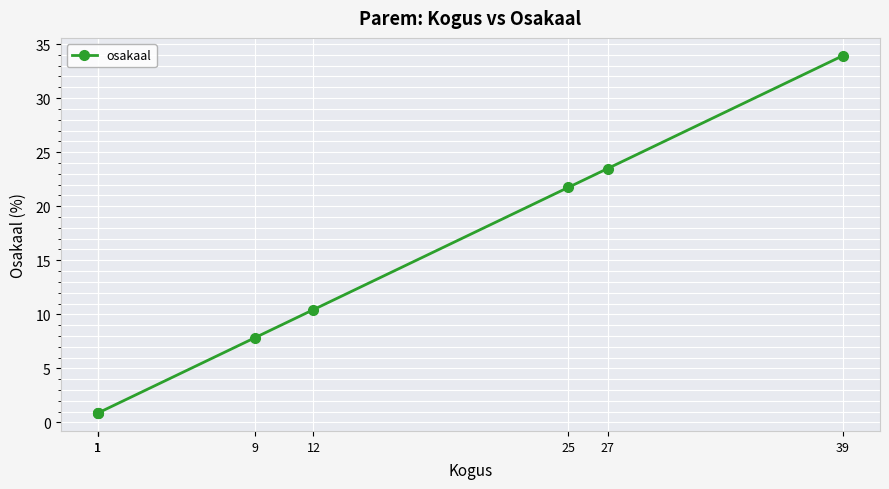

At which label is the value closest to 17?

25